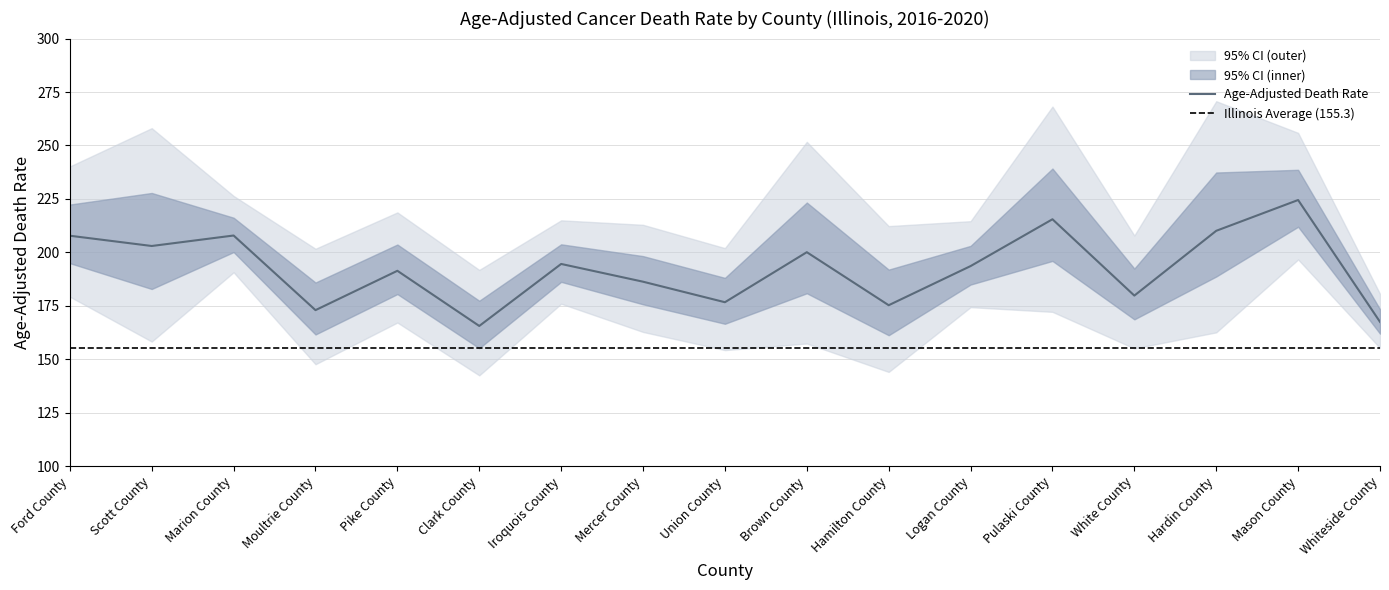

What is the difference between the maximum and second lowest values in the Lower CI (Rate) series?

52.6